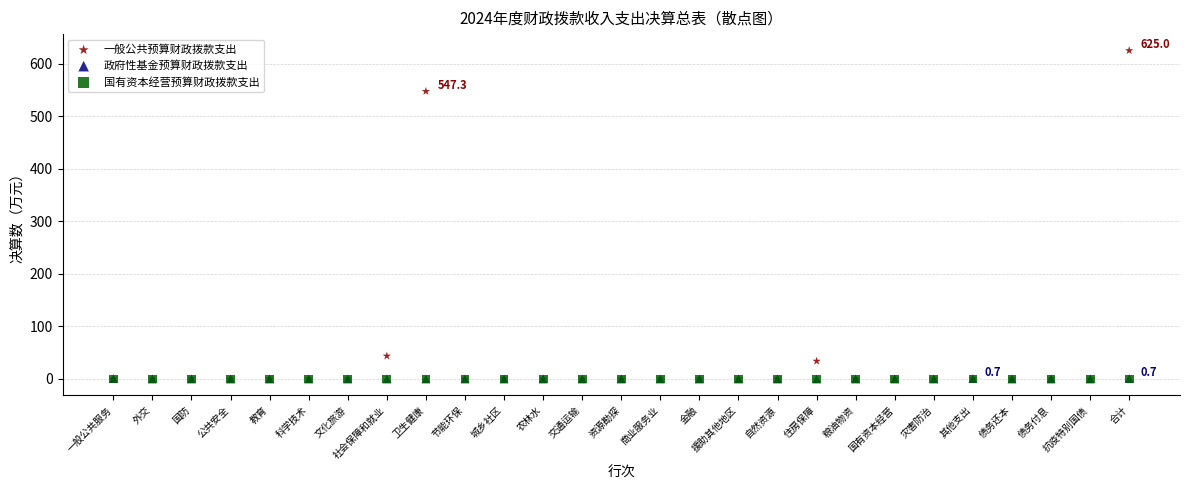

Which series contains the highest Y value?

一般公共预算财政拨款支出